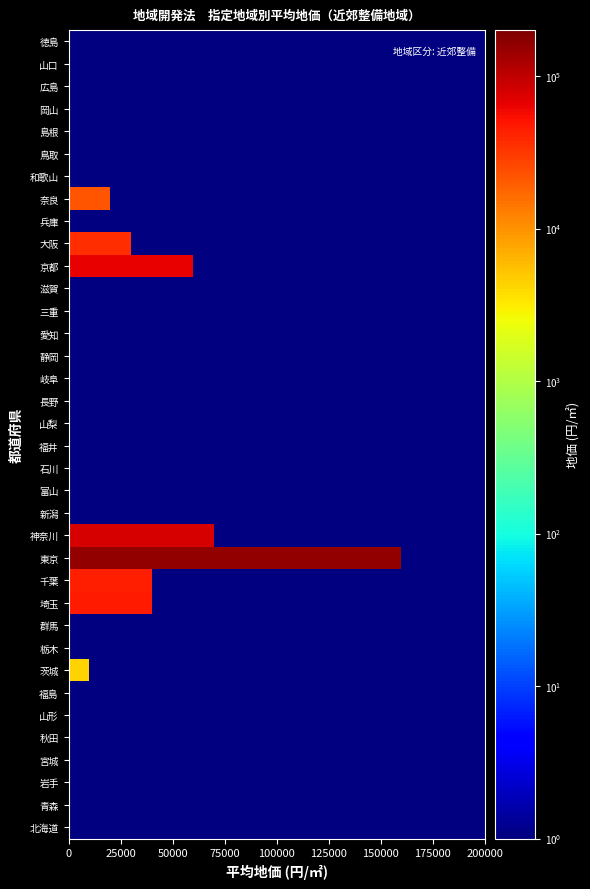

Reading left to right, transcribe all the data shown in this chart.

北海道: 0.1	0.1	0.1	0.1	0.1	0.1	0.1	0.1	0.1	0.1	0.1	0.1	0.1	0.1	0.1	0.1	0.1	0.1	0.1	0.1
青森: 0.1	0.1	0.1	0.1	0.1	0.1	0.1	0.1	0.1	0.1	0.1	0.1	0.1	0.1	0.1	0.1	0.1	0.1	0.1	0.1
岩手: 0.1	0.1	0.1	0.1	0.1	0.1	0.1	0.1	0.1	0.1	0.1	0.1	0.1	0.1	0.1	0.1	0.1	0.1	0.1	0.1
宮城: 0.1	0.1	0.1	0.1	0.1	0.1	0.1	0.1	0.1	0.1	0.1	0.1	0.1	0.1	0.1	0.1	0.1	0.1	0.1	0.1
秋田: 0.1	0.1	0.1	0.1	0.1	0.1	0.1	0.1	0.1	0.1	0.1	0.1	0.1	0.1	0.1	0.1	0.1	0.1	0.1	0.1
山形: 0.1	0.1	0.1	0.1	0.1	0.1	0.1	0.1	0.1	0.1	0.1	0.1	0.1	0.1	0.1	0.1	0.1	0.1	0.1	0.1
福島: 0.1	0.1	0.1	0.1	0.1	0.1	0.1	0.1	0.1	0.1	0.1	0.1	0.1	0.1	0.1	0.1	0.1	0.1	0.1	0.1
茨城: 4213.6	0.1	0.1	0.1	0.1	0.1	0.1	0.1	0.1	0.1	0.1	0.1	0.1	0.1	0.1	0.1	0.1	0.1	0.1	0.1
栃木: 0.1	0.1	0.1	0.1	0.1	0.1	0.1	0.1	0.1	0.1	0.1	0.1	0.1	0.1	0.1	0.1	0.1	0.1	0.1	0.1
群馬: 0.1	0.1	0.1	0.1	0.1	0.1	0.1	0.1	0.1	0.1	0.1	0.1	0.1	0.1	0.1	0.1	0.1	0.1	0.1	0.1
埼玉: 46273.0	46273.0	46273.0	46273.0	0.1	0.1	0.1	0.1	0.1	0.1	0.1	0.1	0.1	0.1	0.1	0.1	0.1	0.1	0.1	0.1
千葉: 44715.8	44715.8	44715.8	44715.8	0.1	0.1	0.1	0.1	0.1	0.1	0.1	0.1	0.1	0.1	0.1	0.1	0.1	0.1	0.1	0.1
東京: 165173.5	165173.5	165173.5	165173.5	165173.5	165173.5	165173.5	165173.5	165173.5	165173.5	165173.5	165173.5	165173.5	165173.5	165173.5	165173.5	0.1	0.1	0.1	0.1
神奈川: 78252.3	78252.3	78252.3	78252.3	78252.3	78252.3	78252.3	0.1	0.1	0.1	0.1	0.1	0.1	0.1	0.1	0.1	0.1	0.1	0.1	0.1
新潟: 0.1	0.1	0.1	0.1	0.1	0.1	0.1	0.1	0.1	0.1	0.1	0.1	0.1	0.1	0.1	0.1	0.1	0.1	0.1	0.1
富山: 0.1	0.1	0.1	0.1	0.1	0.1	0.1	0.1	0.1	0.1	0.1	0.1	0.1	0.1	0.1	0.1	0.1	0.1	0.1	0.1
石川: 0.1	0.1	0.1	0.1	0.1	0.1	0.1	0.1	0.1	0.1	0.1	0.1	0.1	0.1	0.1	0.1	0.1	0.1	0.1	0.1
福井: 0.1	0.1	0.1	0.1	0.1	0.1	0.1	0.1	0.1	0.1	0.1	0.1	0.1	0.1	0.1	0.1	0.1	0.1	0.1	0.1
山梨: 0.1	0.1	0.1	0.1	0.1	0.1	0.1	0.1	0.1	0.1	0.1	0.1	0.1	0.1	0.1	0.1	0.1	0.1	0.1	0.1
長野: 0.1	0.1	0.1	0.1	0.1	0.1	0.1	0.1	0.1	0.1	0.1	0.1	0.1	0.1	0.1	0.1	0.1	0.1	0.1	0.1
岐阜: 0.1	0.1	0.1	0.1	0.1	0.1	0.1	0.1	0.1	0.1	0.1	0.1	0.1	0.1	0.1	0.1	0.1	0.1	0.1	0.1
静岡: 0.1	0.1	0.1	0.1	0.1	0.1	0.1	0.1	0.1	0.1	0.1	0.1	0.1	0.1	0.1	0.1	0.1	0.1	0.1	0.1
愛知: 0.1	0.1	0.1	0.1	0.1	0.1	0.1	0.1	0.1	0.1	0.1	0.1	0.1	0.1	0.1	0.1	0.1	0.1	0.1	0.1
三重: 0.1	0.1	0.1	0.1	0.1	0.1	0.1	0.1	0.1	0.1	0.1	0.1	0.1	0.1	0.1	0.1	0.1	0.1	0.1	0.1
滋賀: 0.1	0.1	0.1	0.1	0.1	0.1	0.1	0.1	0.1	0.1	0.1	0.1	0.1	0.1	0.1	0.1	0.1	0.1	0.1	0.1
京都: 64737.0	64737.0	64737.0	64737.0	64737.0	64737.0	0.1	0.1	0.1	0.1	0.1	0.1	0.1	0.1	0.1	0.1	0.1	0.1	0.1	0.1
大阪: 37159.6	37159.6	37159.6	0.1	0.1	0.1	0.1	0.1	0.1	0.1	0.1	0.1	0.1	0.1	0.1	0.1	0.1	0.1	0.1	0.1
兵庫: 0.1	0.1	0.1	0.1	0.1	0.1	0.1	0.1	0.1	0.1	0.1	0.1	0.1	0.1	0.1	0.1	0.1	0.1	0.1	0.1
奈良: 21393.7	21393.7	0.1	0.1	0.1	0.1	0.1	0.1	0.1	0.1	0.1	0.1	0.1	0.1	0.1	0.1	0.1	0.1	0.1	0.1
和歌山: 0.1	0.1	0.1	0.1	0.1	0.1	0.1	0.1	0.1	0.1	0.1	0.1	0.1	0.1	0.1	0.1	0.1	0.1	0.1	0.1
鳥取: 0.1	0.1	0.1	0.1	0.1	0.1	0.1	0.1	0.1	0.1	0.1	0.1	0.1	0.1	0.1	0.1	0.1	0.1	0.1	0.1
島根: 0.1	0.1	0.1	0.1	0.1	0.1	0.1	0.1	0.1	0.1	0.1	0.1	0.1	0.1	0.1	0.1	0.1	0.1	0.1	0.1
岡山: 0.1	0.1	0.1	0.1	0.1	0.1	0.1	0.1	0.1	0.1	0.1	0.1	0.1	0.1	0.1	0.1	0.1	0.1	0.1	0.1
広島: 0.1	0.1	0.1	0.1	0.1	0.1	0.1	0.1	0.1	0.1	0.1	0.1	0.1	0.1	0.1	0.1	0.1	0.1	0.1	0.1
山口: 0.1	0.1	0.1	0.1	0.1	0.1	0.1	0.1	0.1	0.1	0.1	0.1	0.1	0.1	0.1	0.1	0.1	0.1	0.1	0.1
徳島: 0.1	0.1	0.1	0.1	0.1	0.1	0.1	0.1	0.1	0.1	0.1	0.1	0.1	0.1	0.1	0.1	0.1	0.1	0.1	0.1